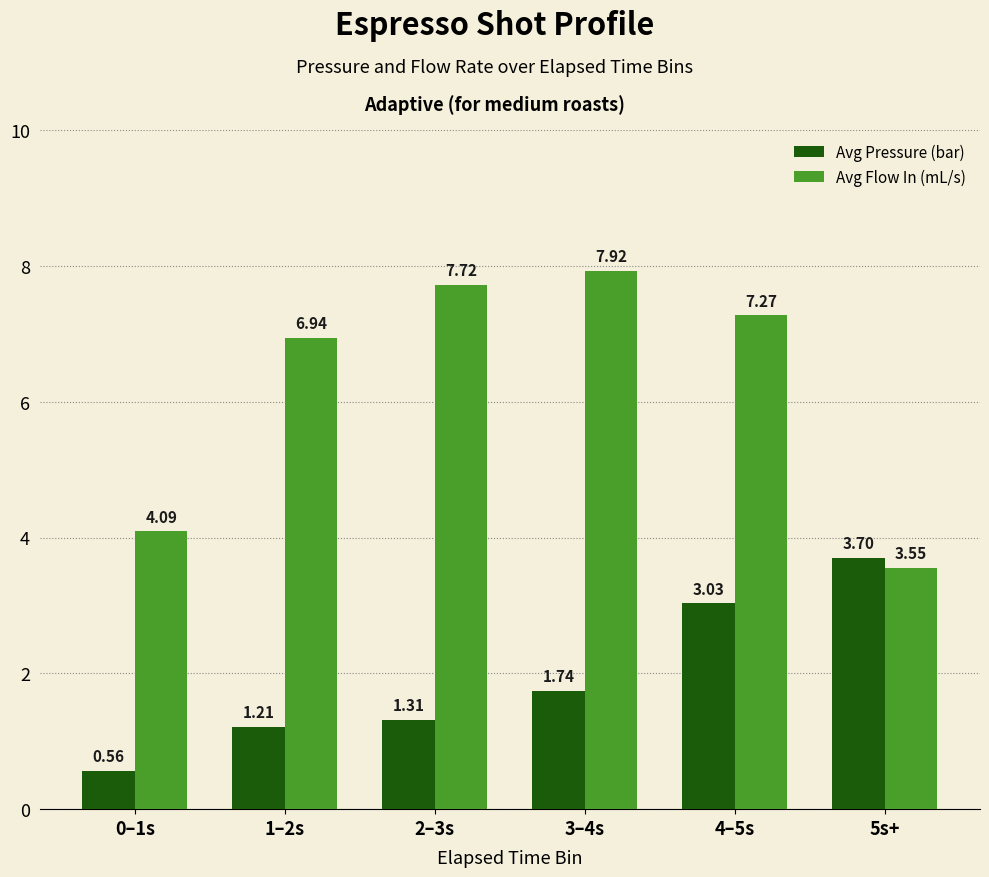

What is the average value of the Avg Pressure (bar) series?

1.9